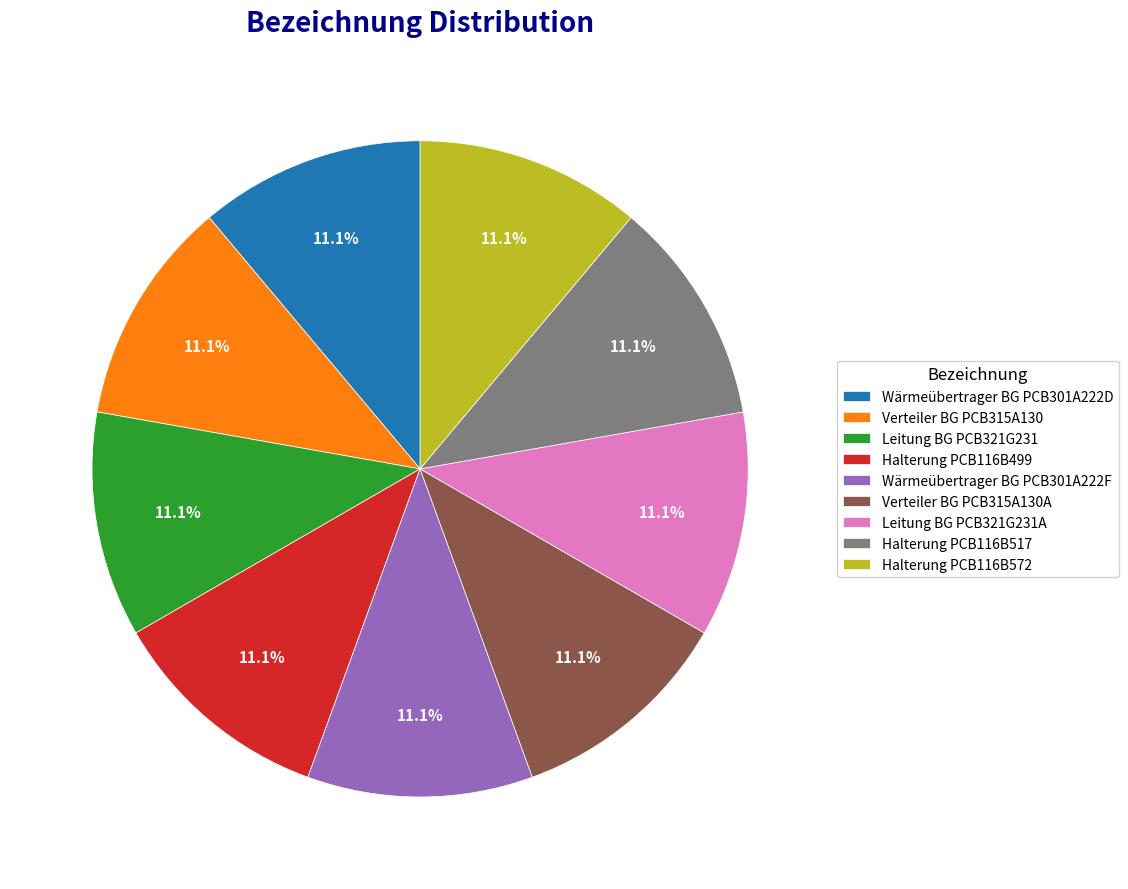

Count the number of slices in the pie.

9